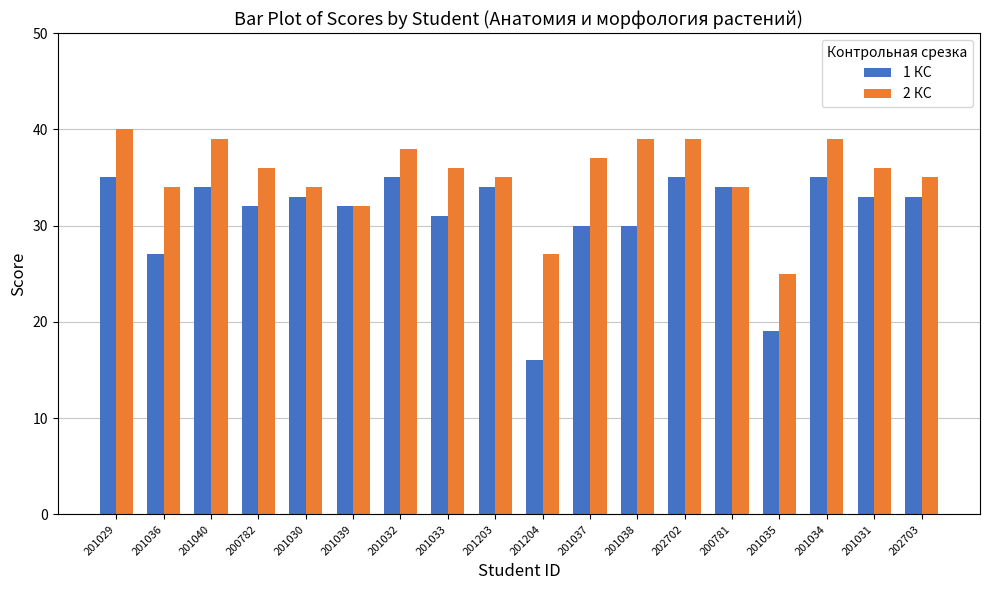

What is the sum of the 1 КС values at 201034 and 201031?

68